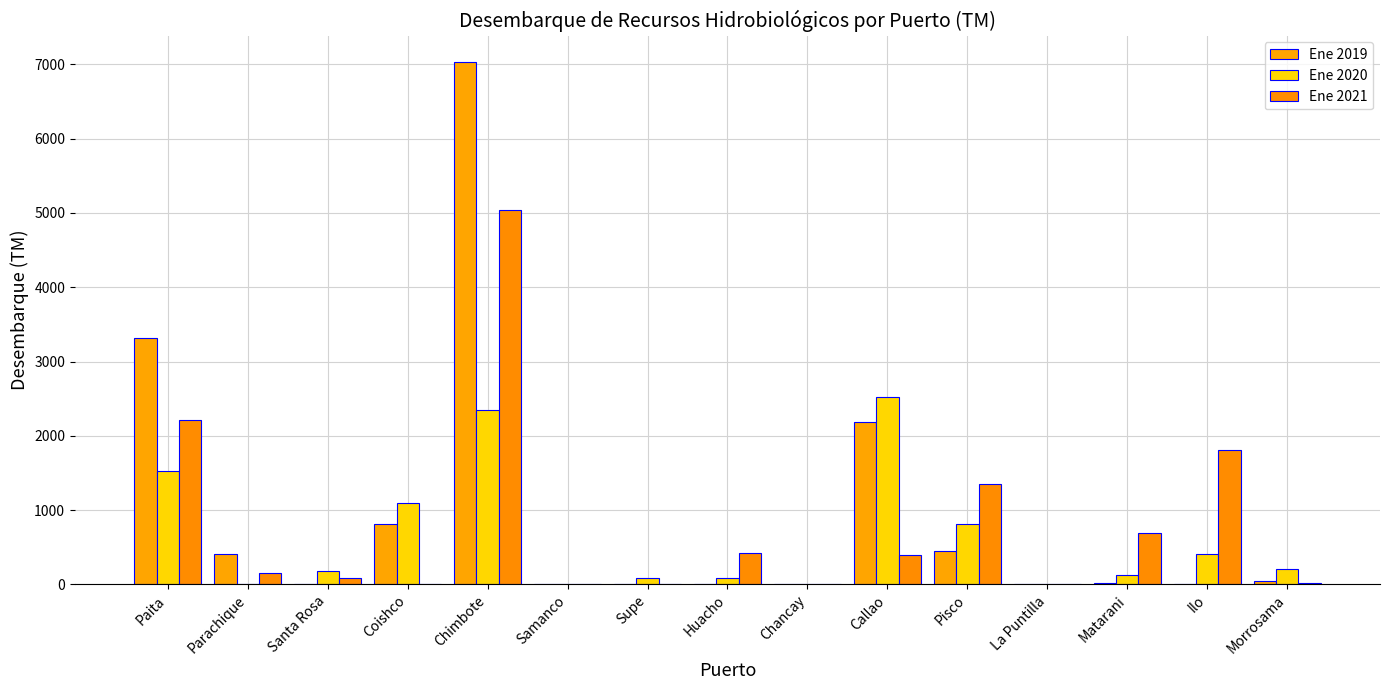

Where does the Ene 2021 series first go above 150?

Paita